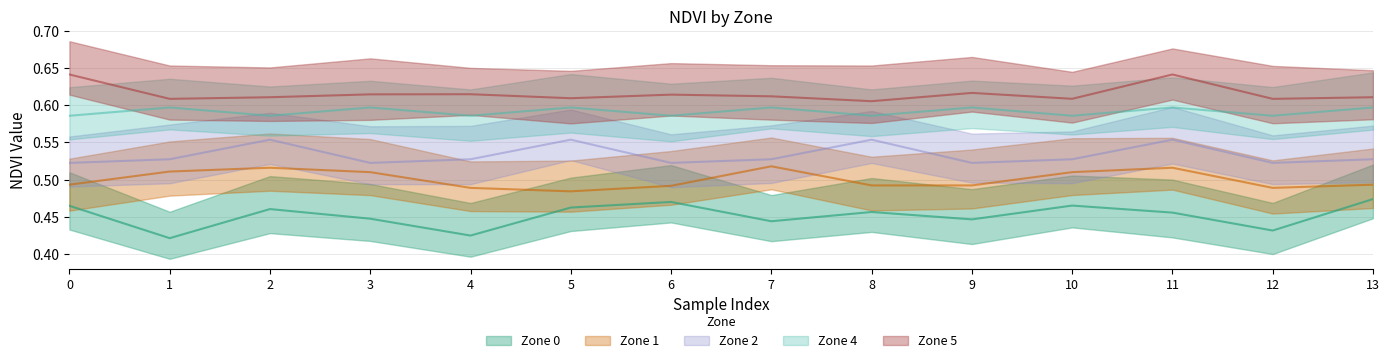

What is the difference between the highest and lowest values at 12?

0.2